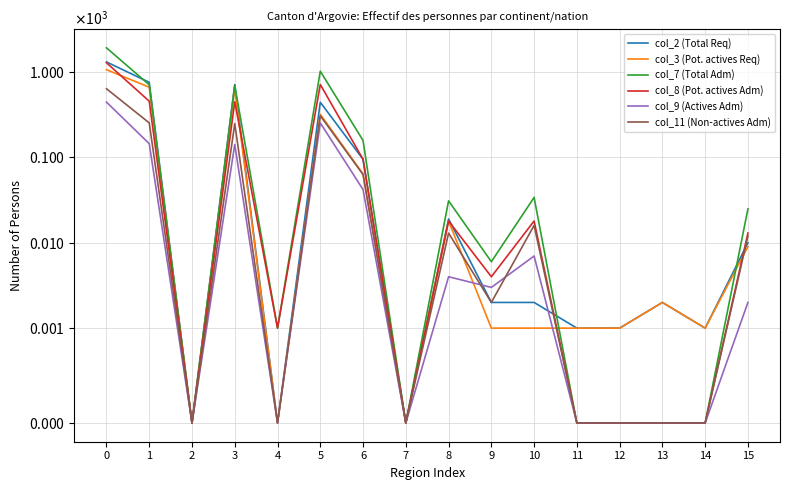

Where is the first local maximum for col_11 (Non-actives Adm)?

3